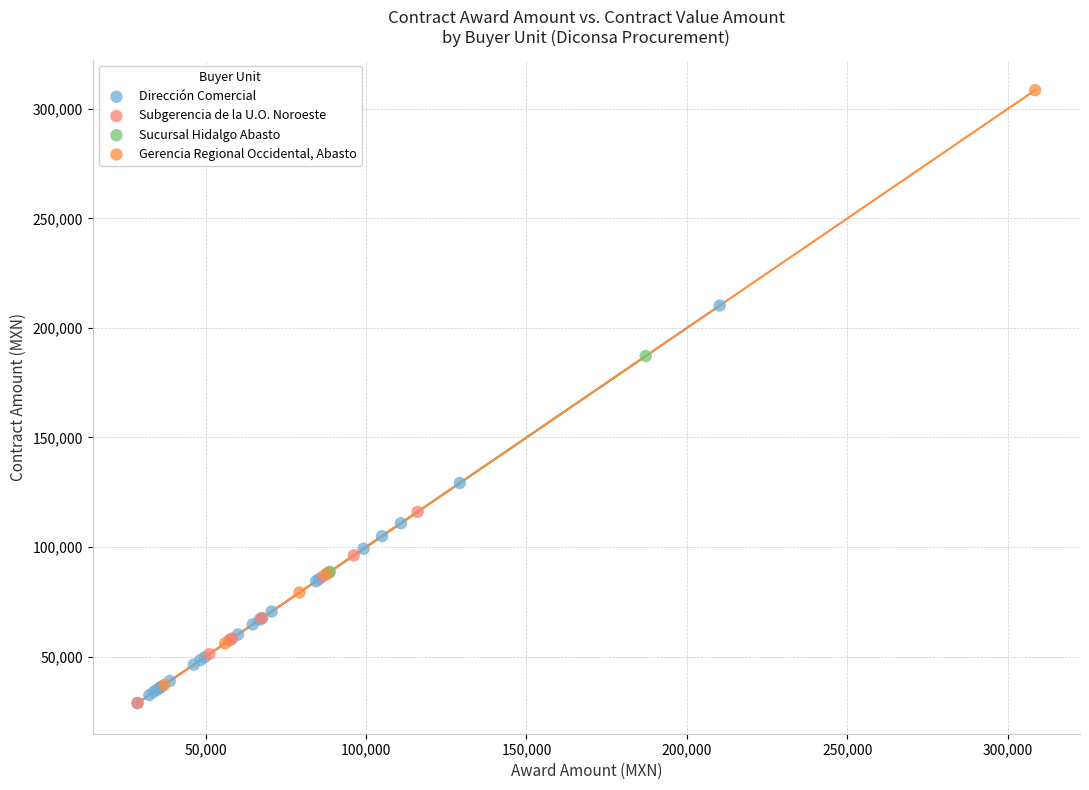

Which series has the largest Y range (max minus min)?

Gerencia Regional Occidental, Abasto